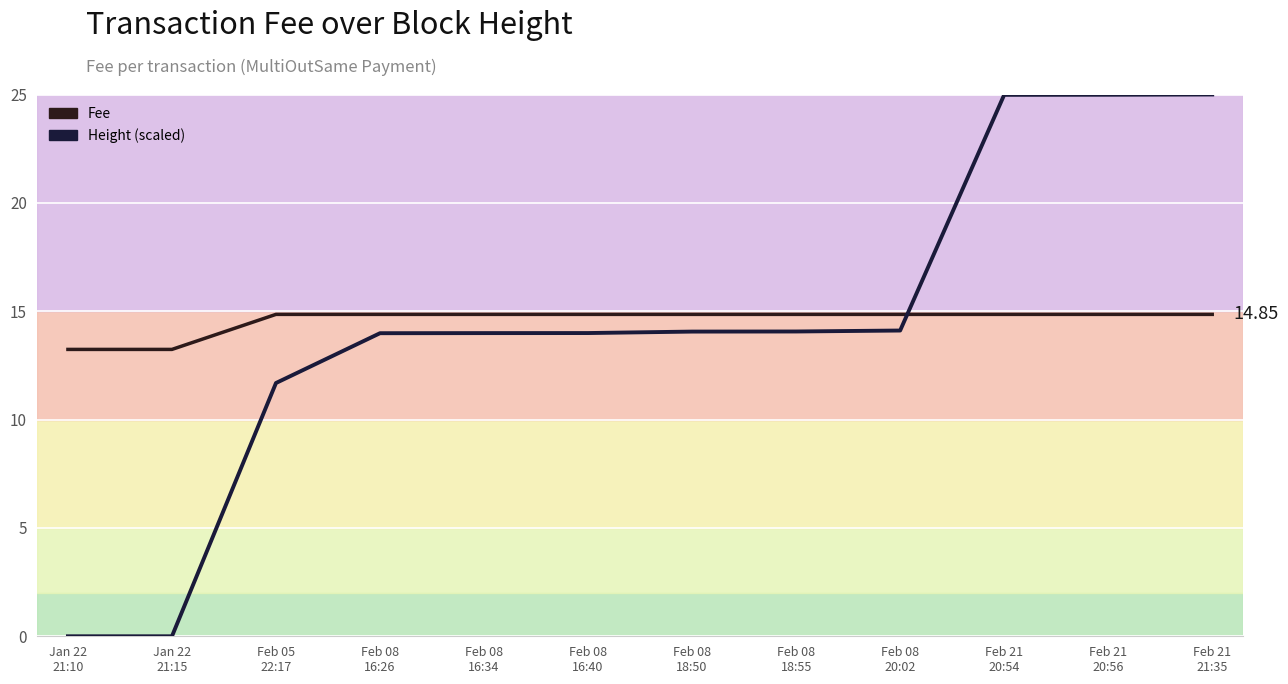

What is the difference between the second highest and minimum values in the Fee series?

1.6